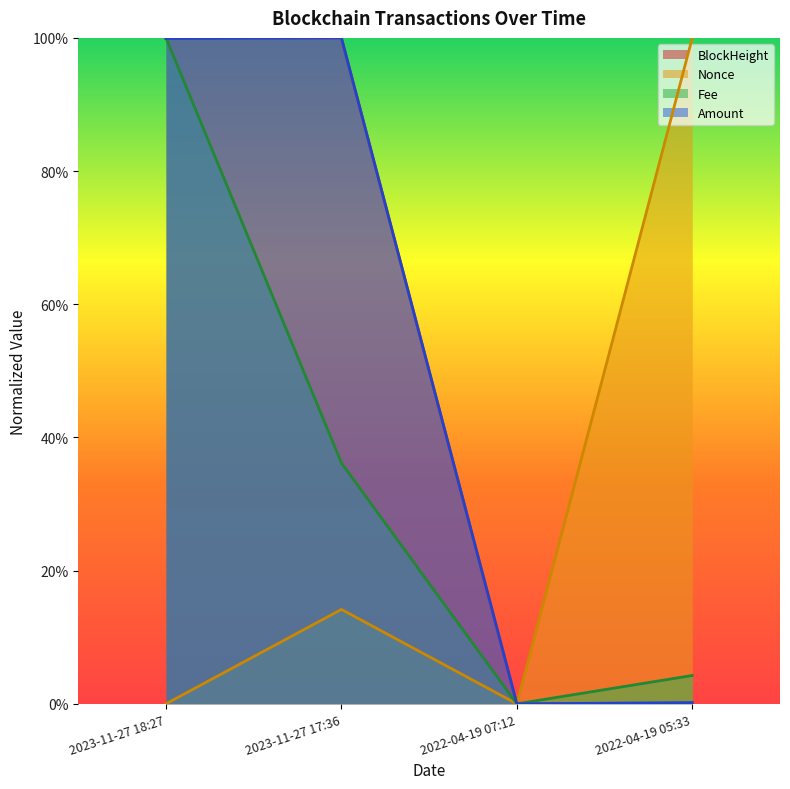

True or false: BlockHeight has a value of 0.0 at 2022-04-19 05:33.

True